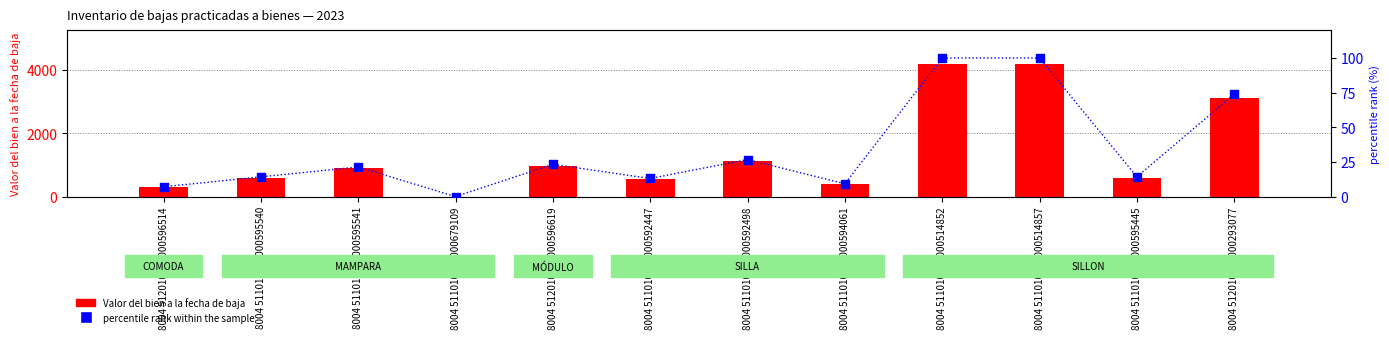

At which category is the sum across all series the highest?

8004 511010016000514852